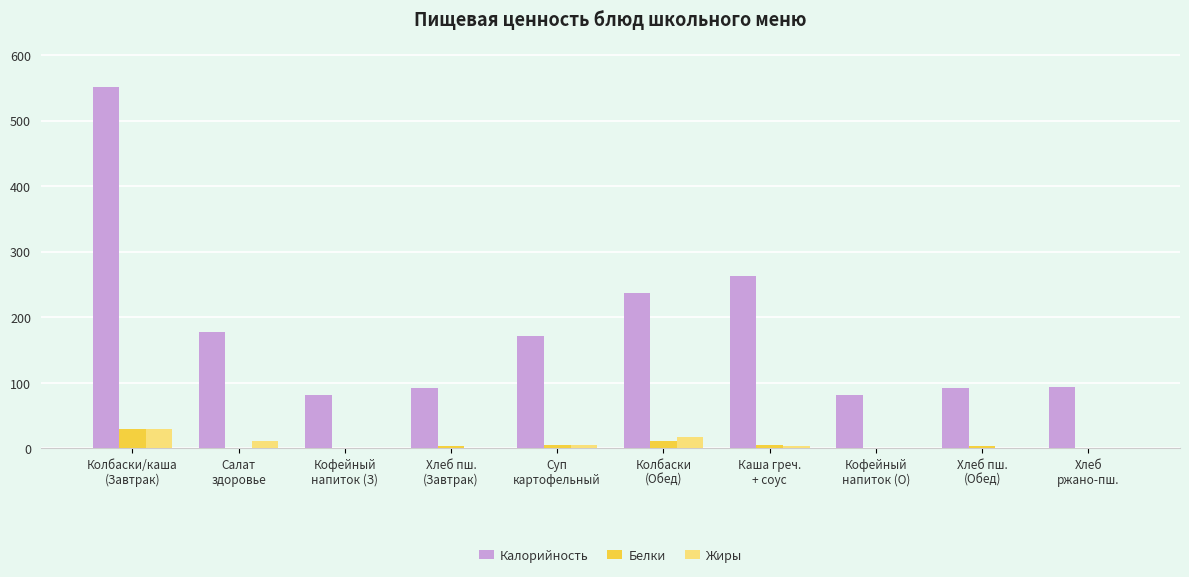

The Калорийность series shows 170.7 at Суп
картофельный. True or false?

True